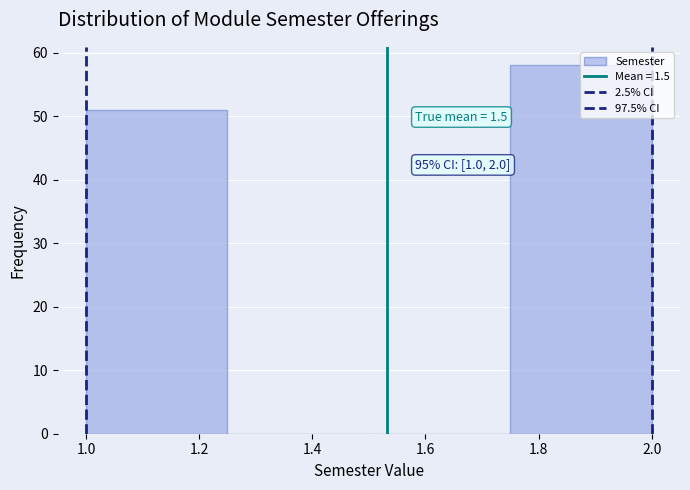

Over which range of the x-axis is the bar tallest?

1.75 to 2.00